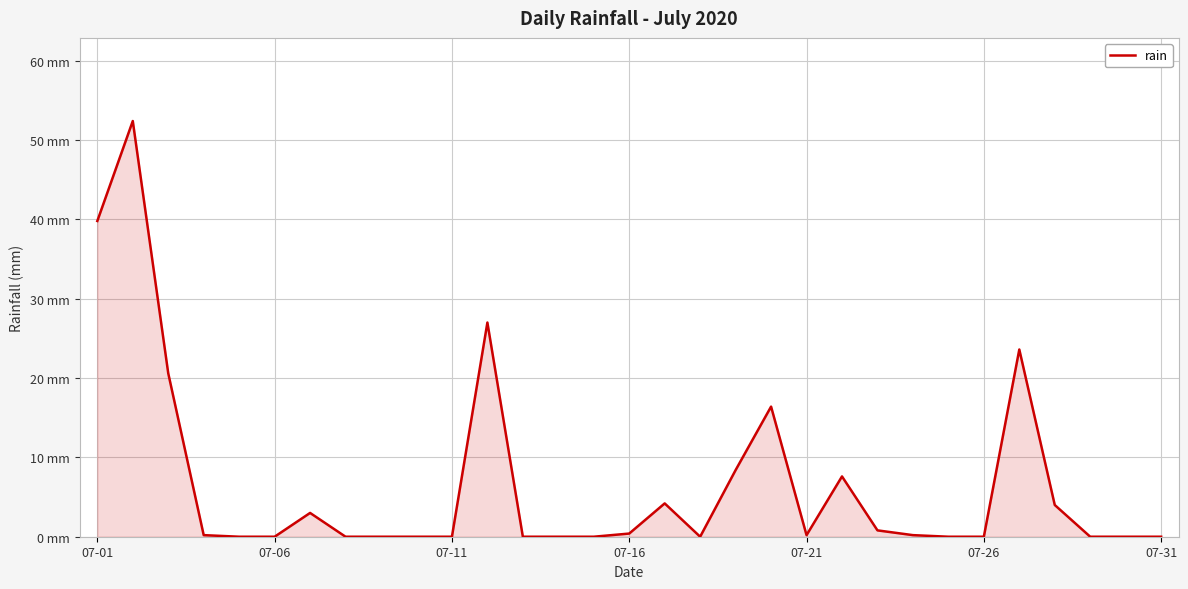

Does the chart have visible grid lines?

Yes